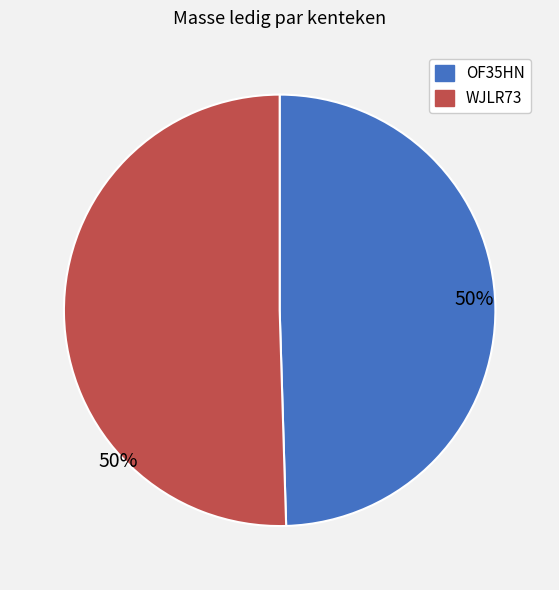

Approximately how many times larger is the value at OF35HN compared to WJLR73?

1.0